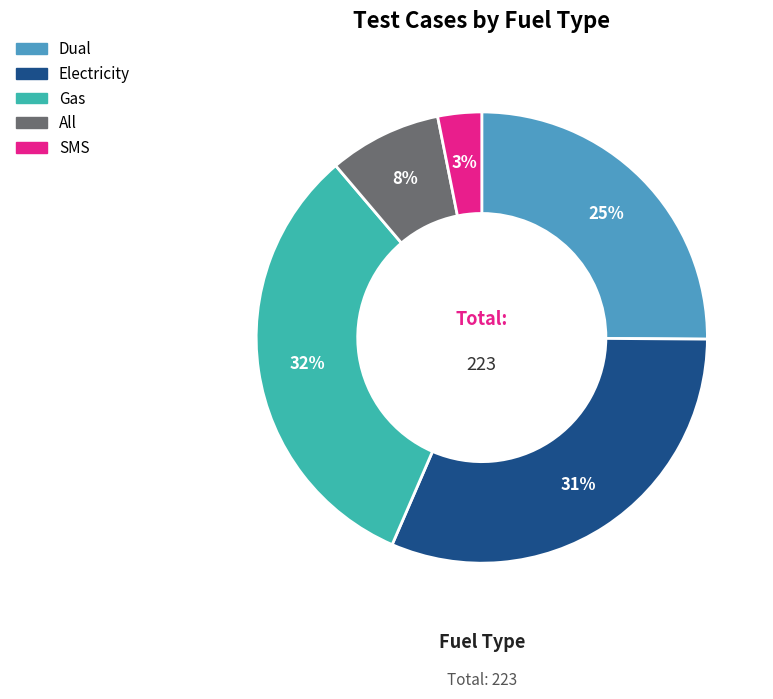

Rank the categories by value from highest to lowest.

Gas, Electricity, Dual, All, SMS